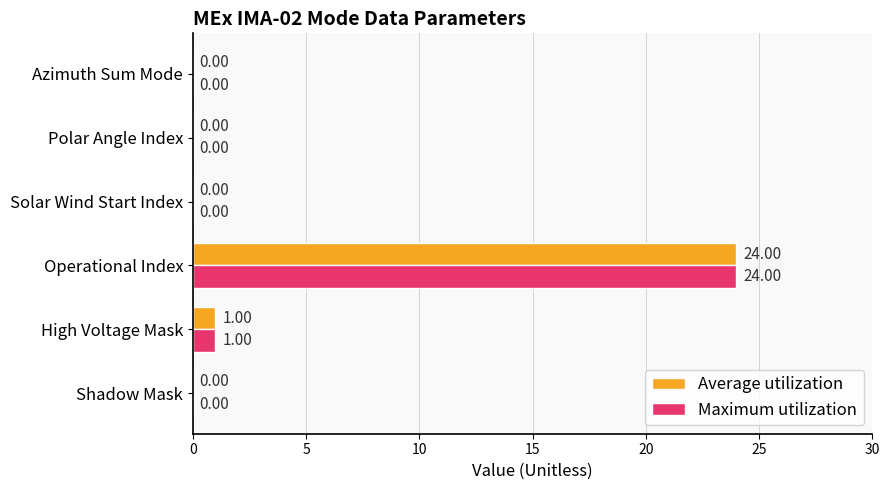

What are all the series names shown in the legend?

Average utilization, Maximum utilization